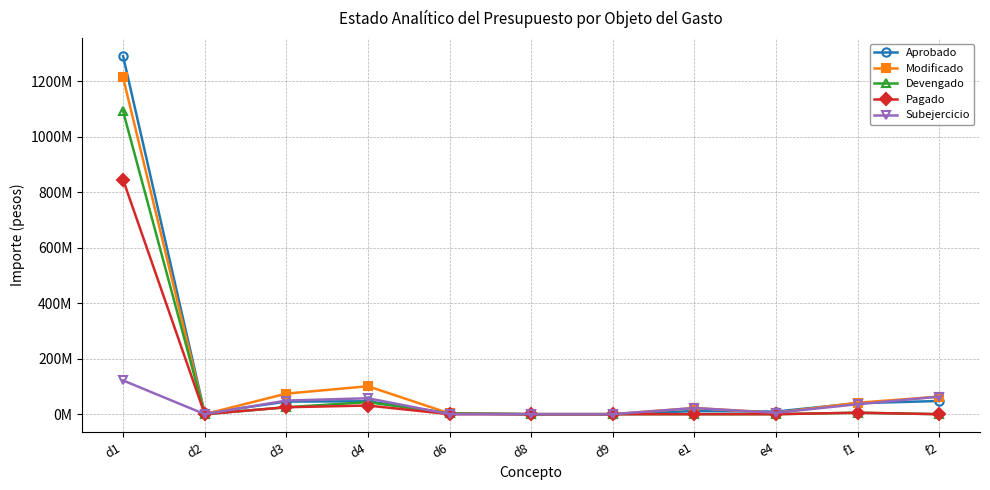

At which category does the chart reach its peak across all series?

d1